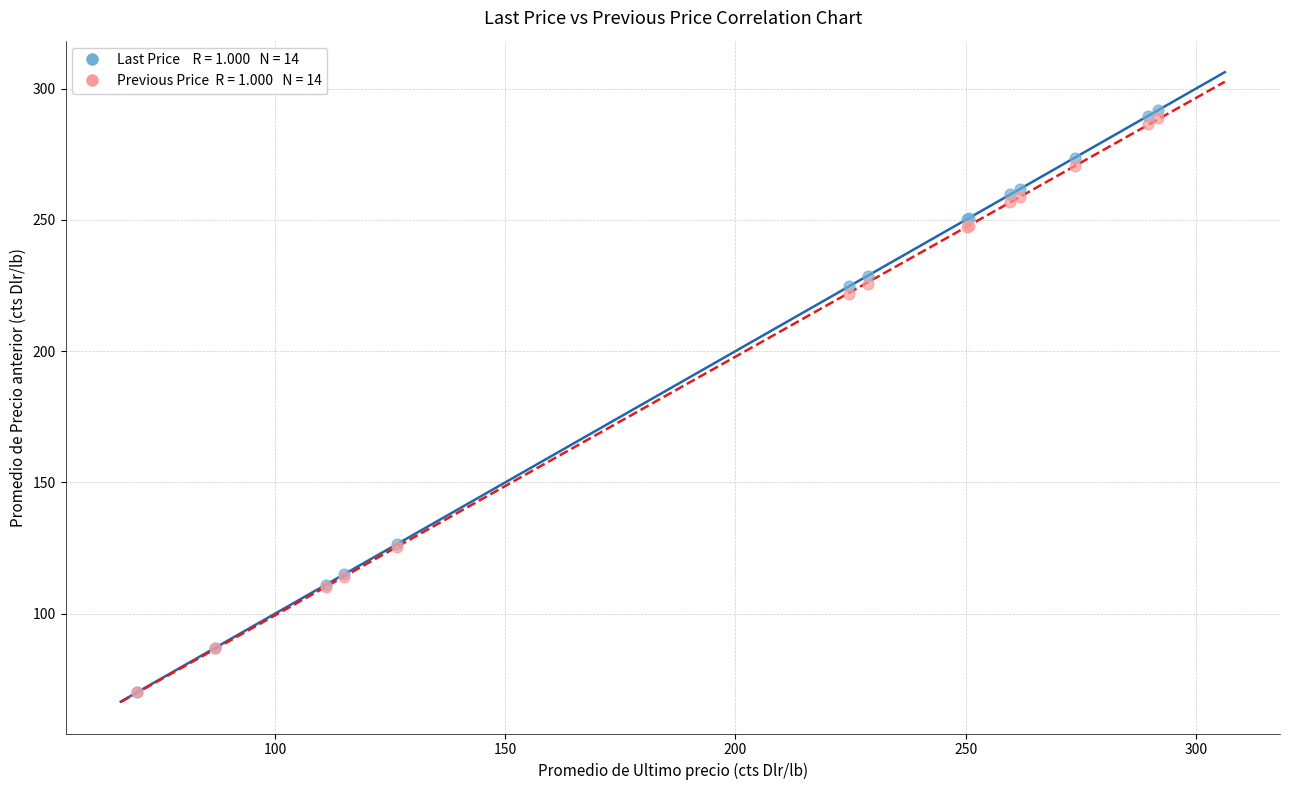

Across all series, what Y value is closest to 180?

221.7